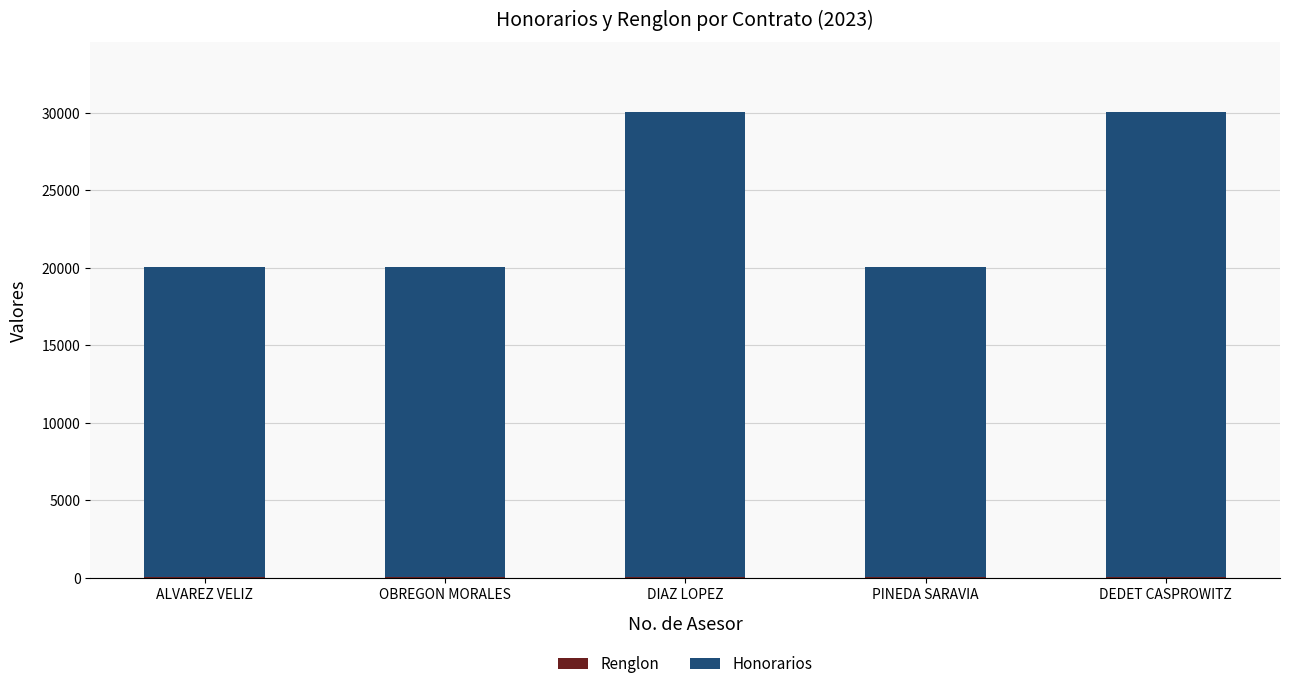

Are the bars grouped side by side (vs. stacked)?

No